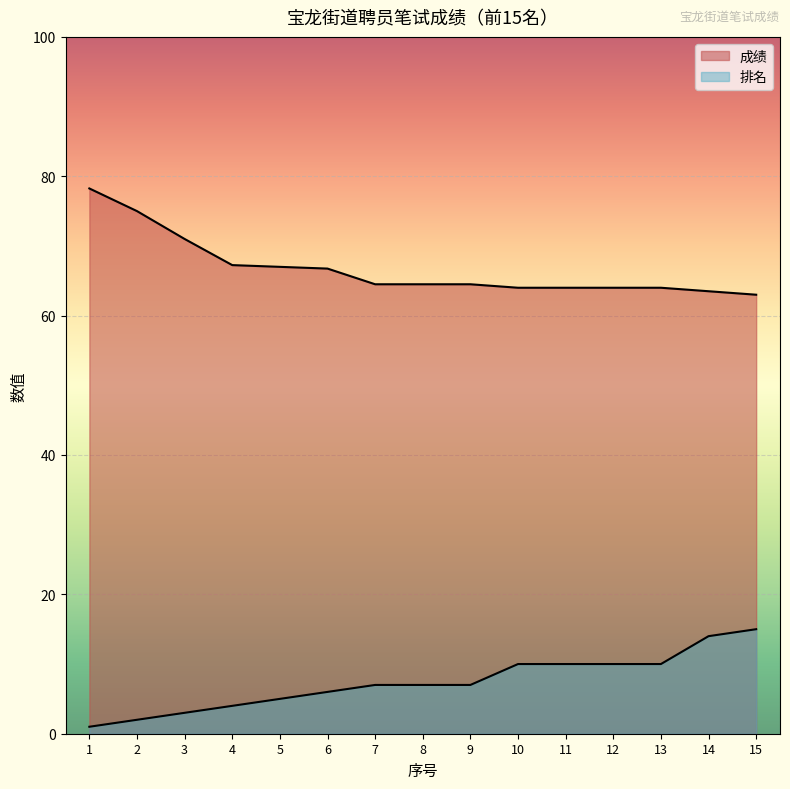

What is the average value of the 排名 series?

7.4